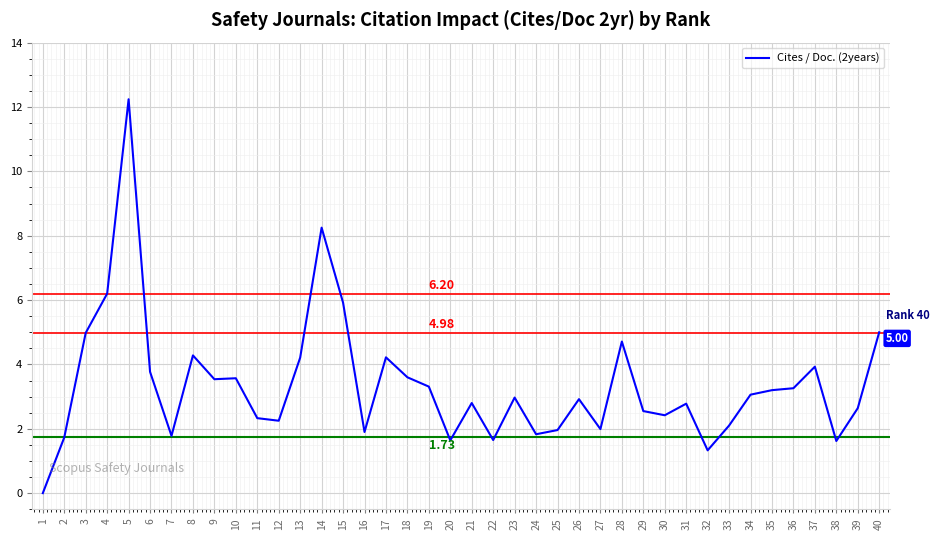

Between 24 and 14, which is larger?

14